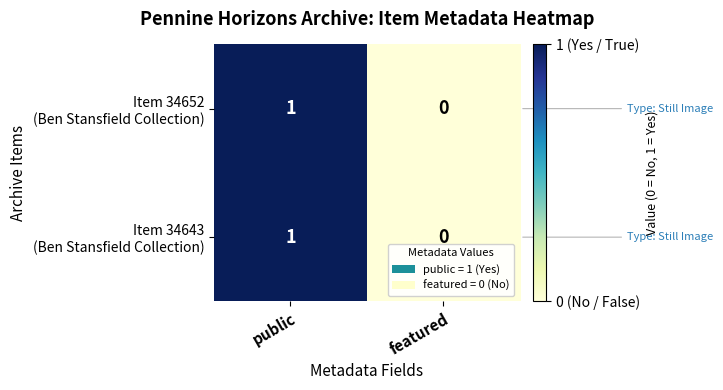

At which category does the chart reach its peak across all series?

public